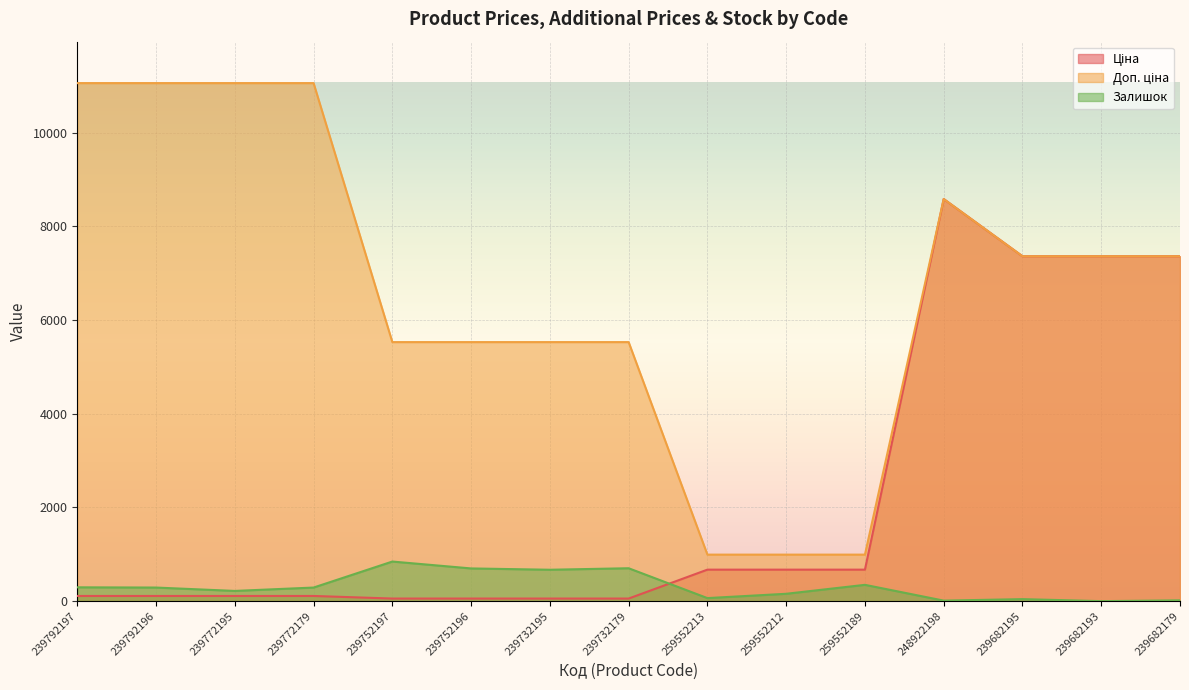

What is the difference between the highest and lowest values at 248922198?

8570.1